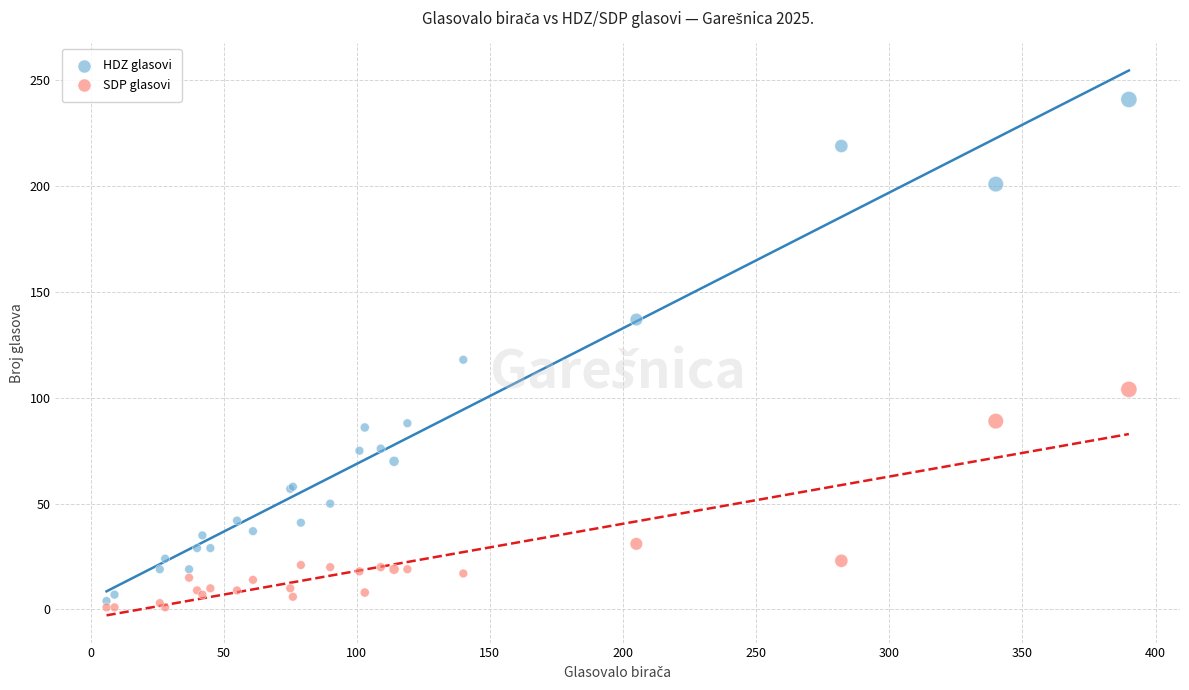

Which series reaches the minimum Y coordinate?

SDP glasovi